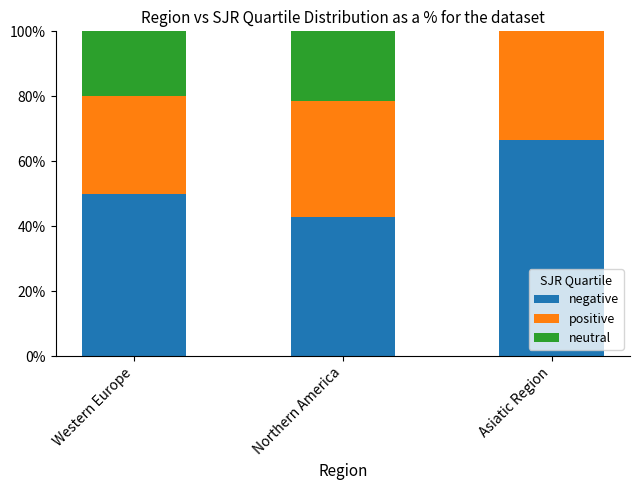

What is the total value across all series at Asiatic Region?

100.0